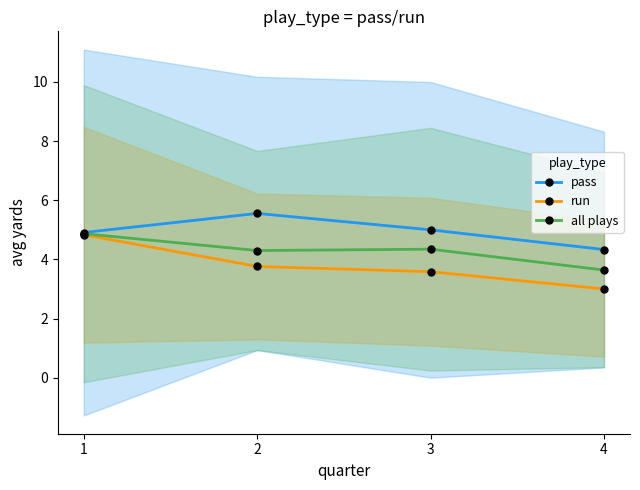

True or false: run has more than 2 points higher than both neighbors.

False